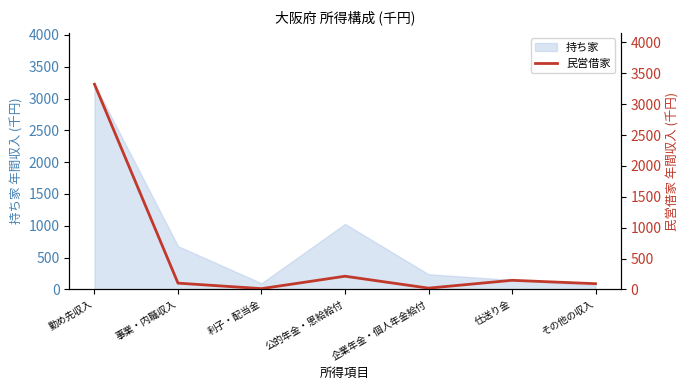

What is the change in value from 利子・配当金 to 仕送り金?

+135